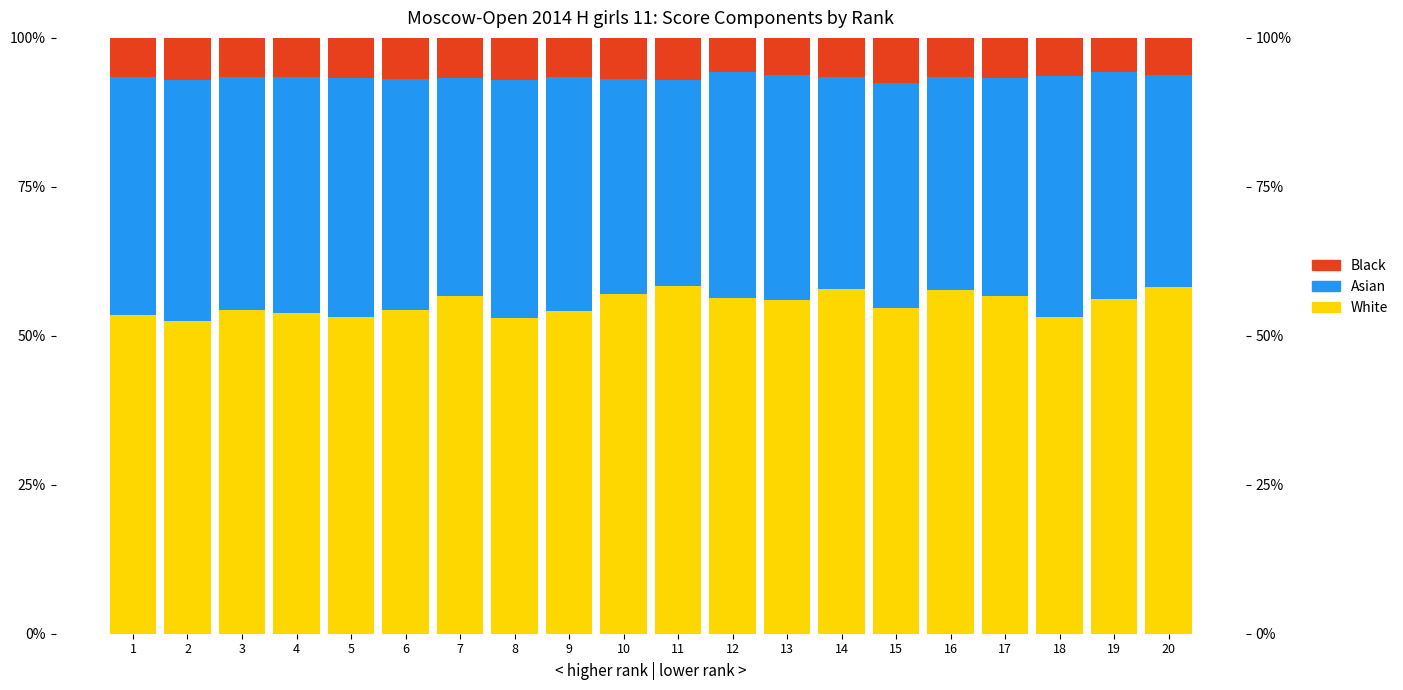

What is the value of the Black bar at the 15th from the left?

0.1